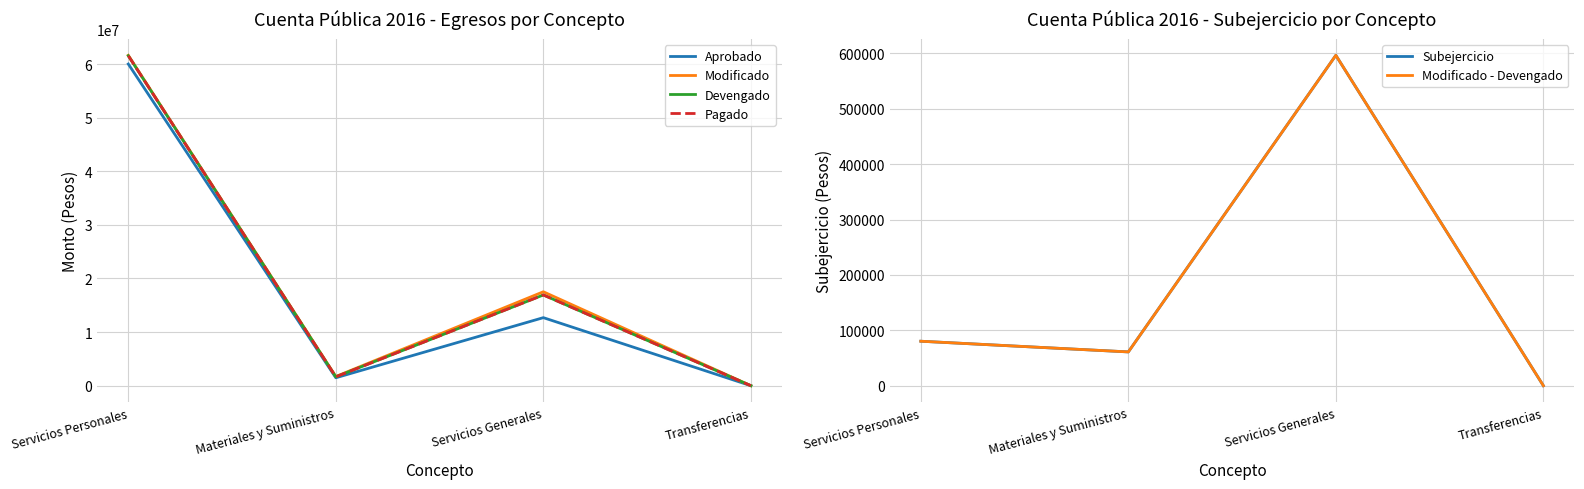

What is the difference between the second highest and minimum values in the Modificado - Devengado series?

80278.6